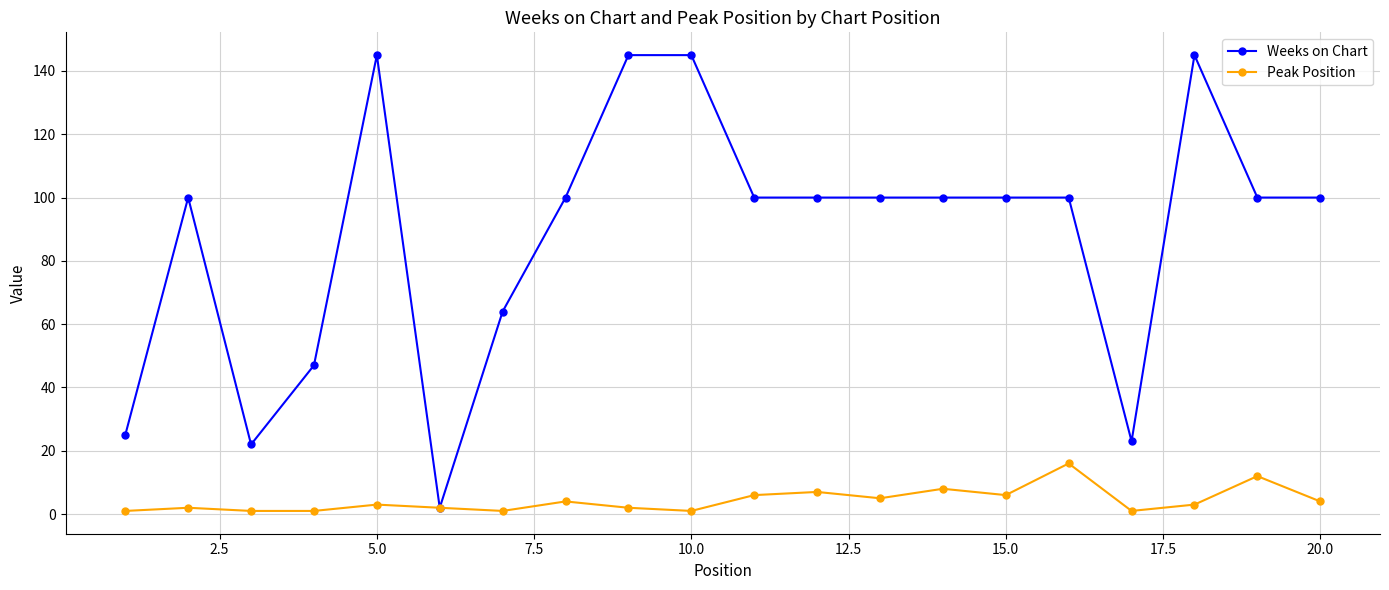

What is the difference between the maximum and minimum values in the Weeks on Chart series?

143